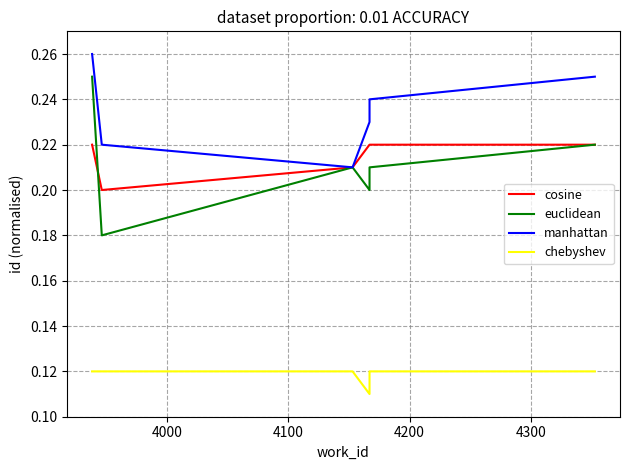

What are all the series names shown in the legend?

cosine, euclidean, manhattan, chebyshev